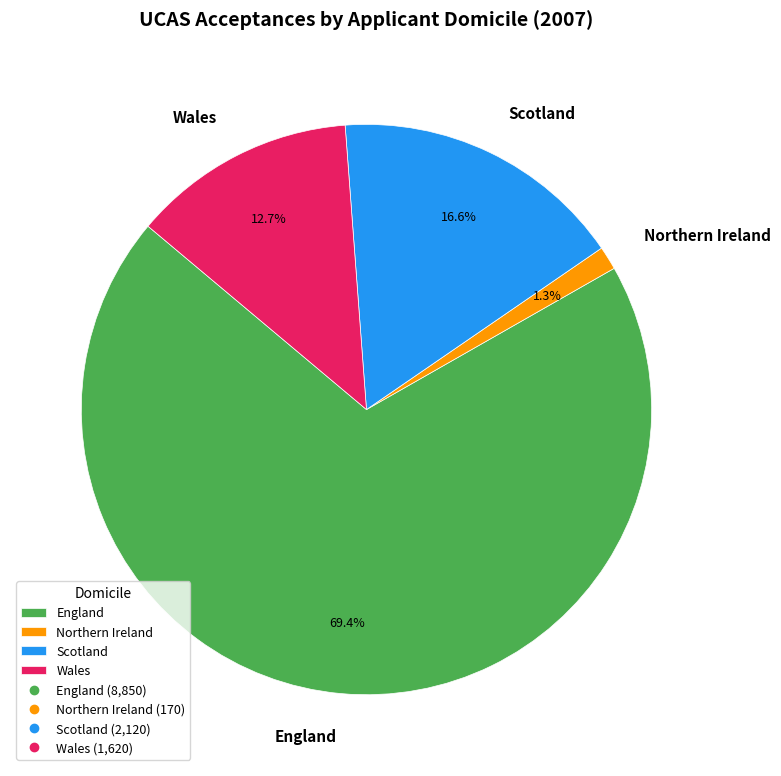

To the nearest percent, what is the difference between the largest and smallest slice percentages?

68%